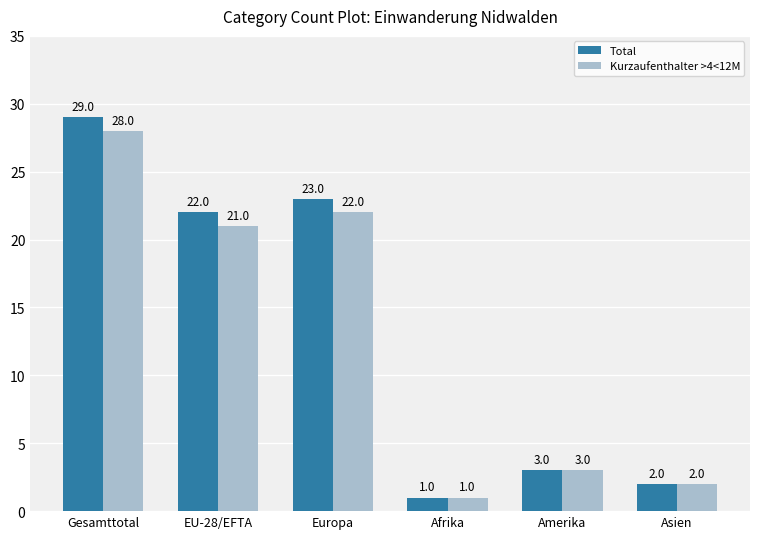

What is the difference between the second highest and minimum values in the Total series?

22